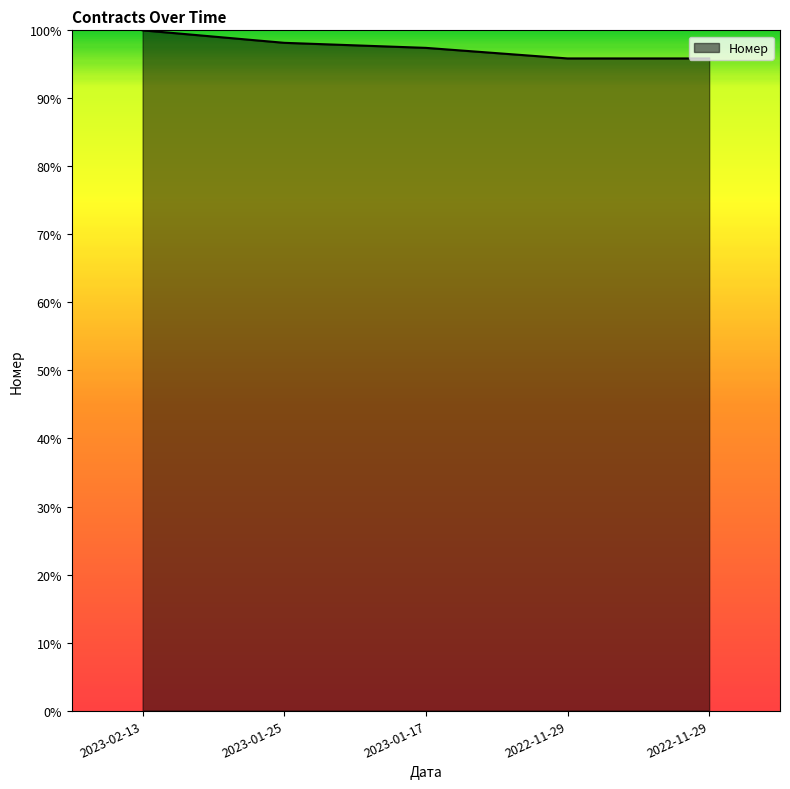

What is the change in value from 2023-01-25 to 2022-11-29?

-1836075.7